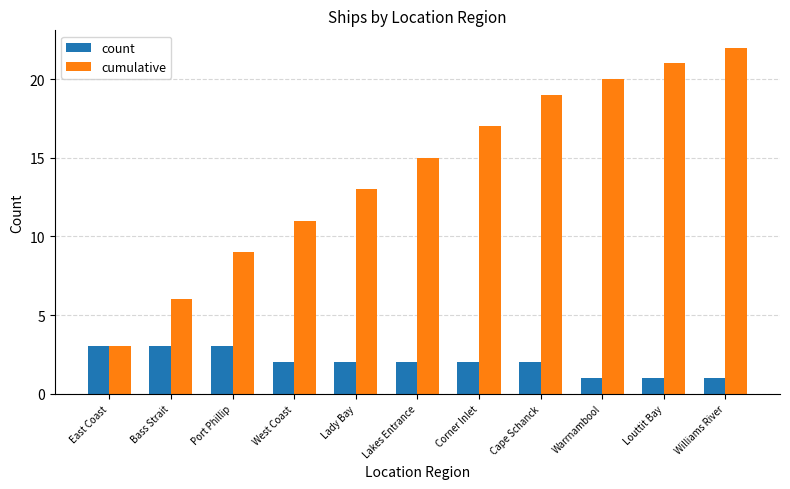

Which series has the widest spread of values?

cumulative